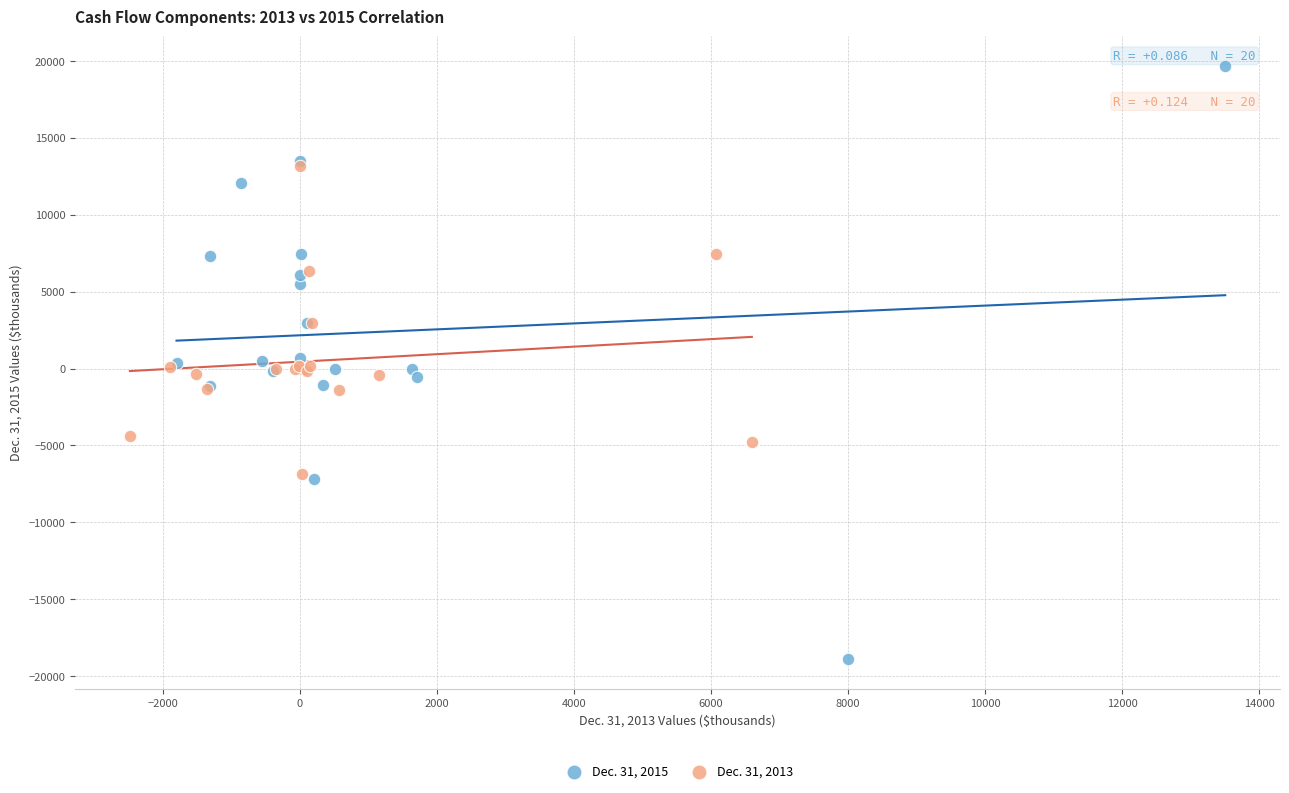

Which series contains the lowest Y value?

Dec. 31, 2015